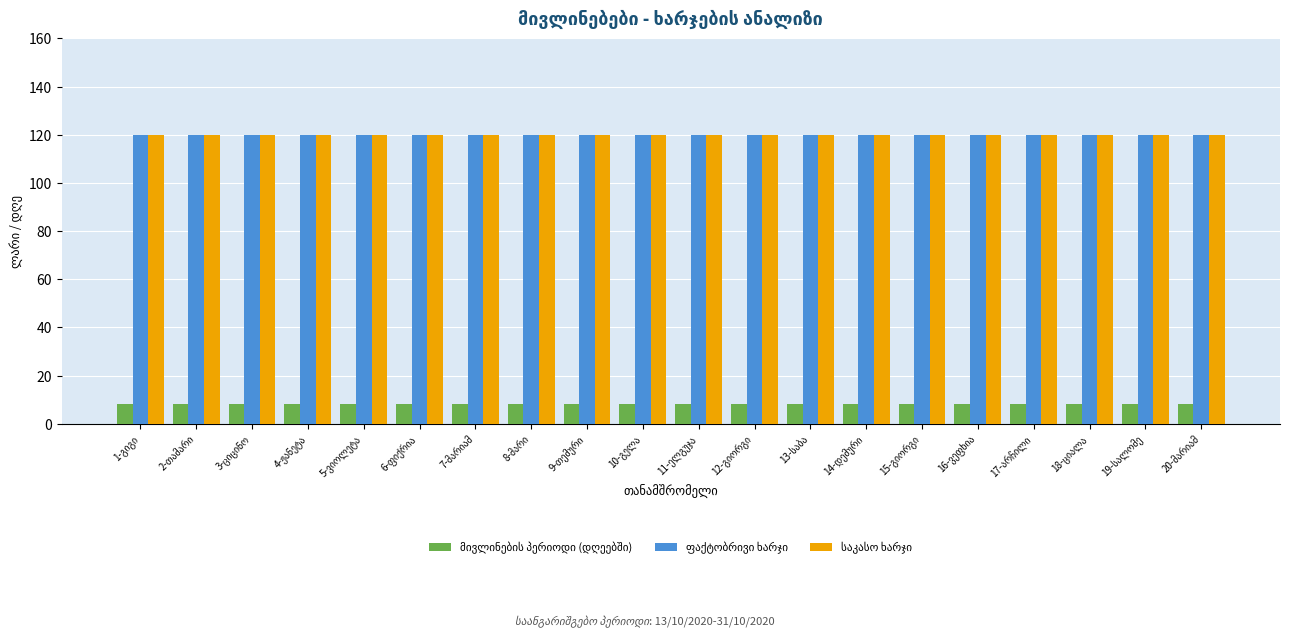

How many bars are there in each group?

3